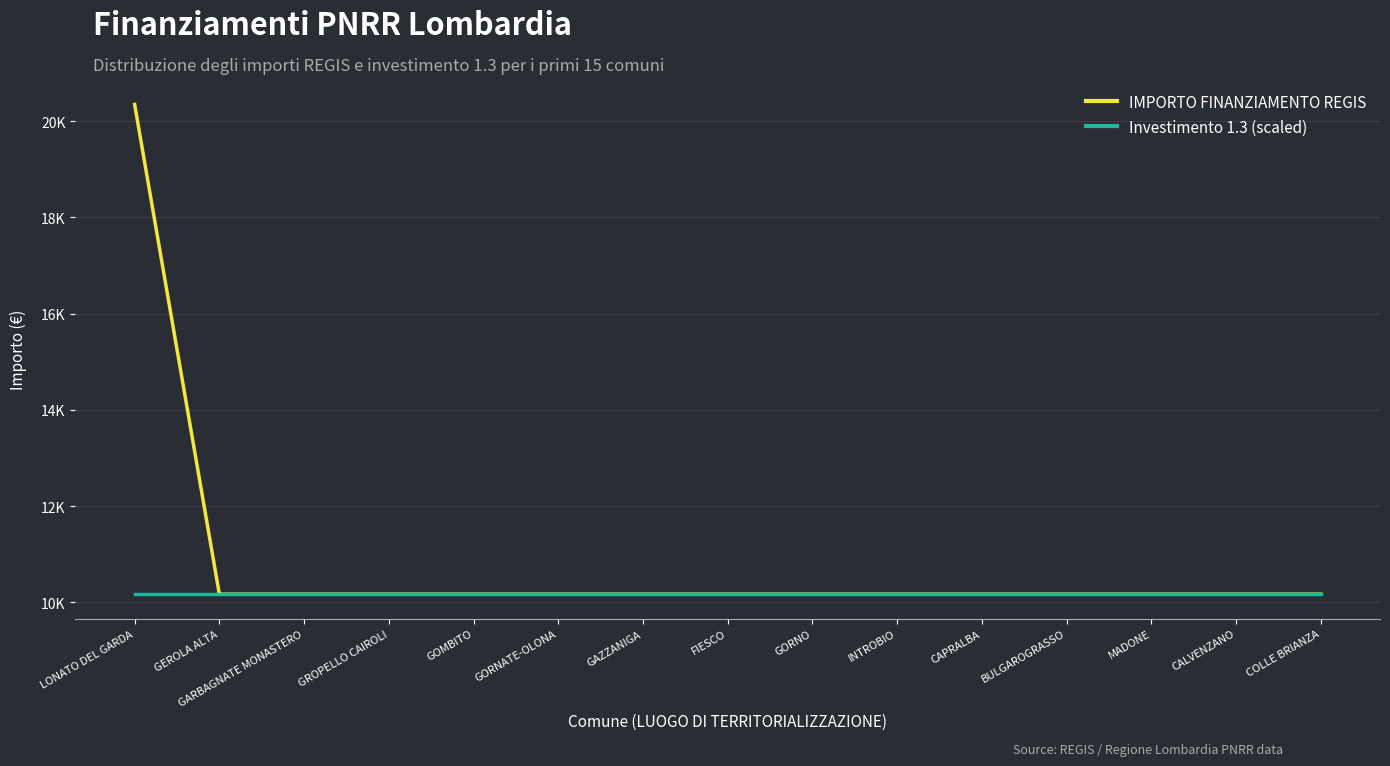

The value of IMPORTO FINANZIAMENTO REGIS at GEROLA ALTA is 10172.0. True or false?

True